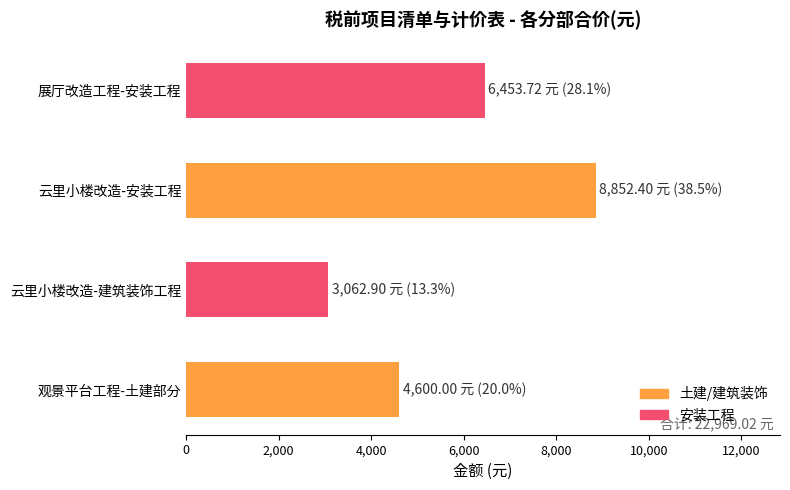

What is the difference between the maximum and second lowest values?

4252.4